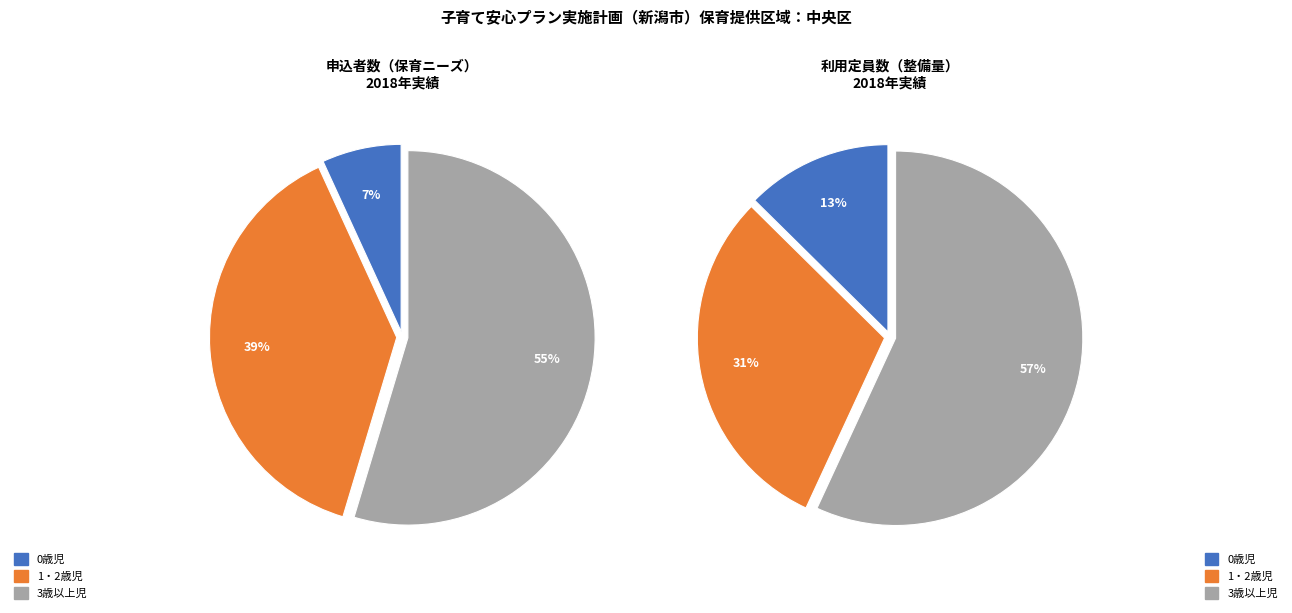

Which has a higher value, 0歳児 or 3歳以上児?

3歳以上児